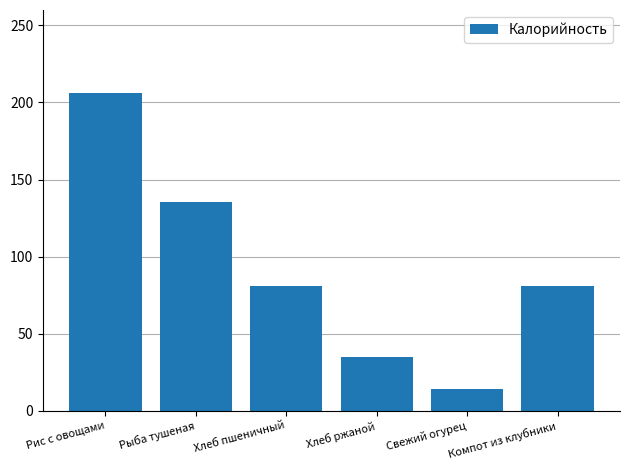

How many data points are less than 81?

3